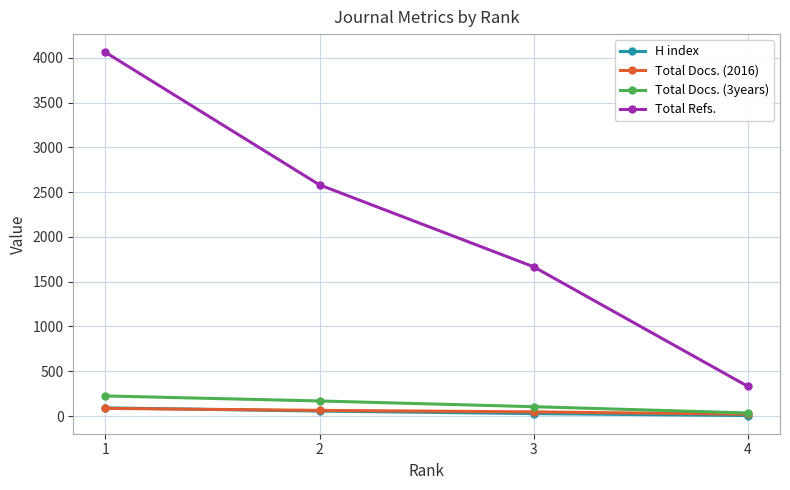

What is the value of the Total Refs. point at the 4th from the left?

331